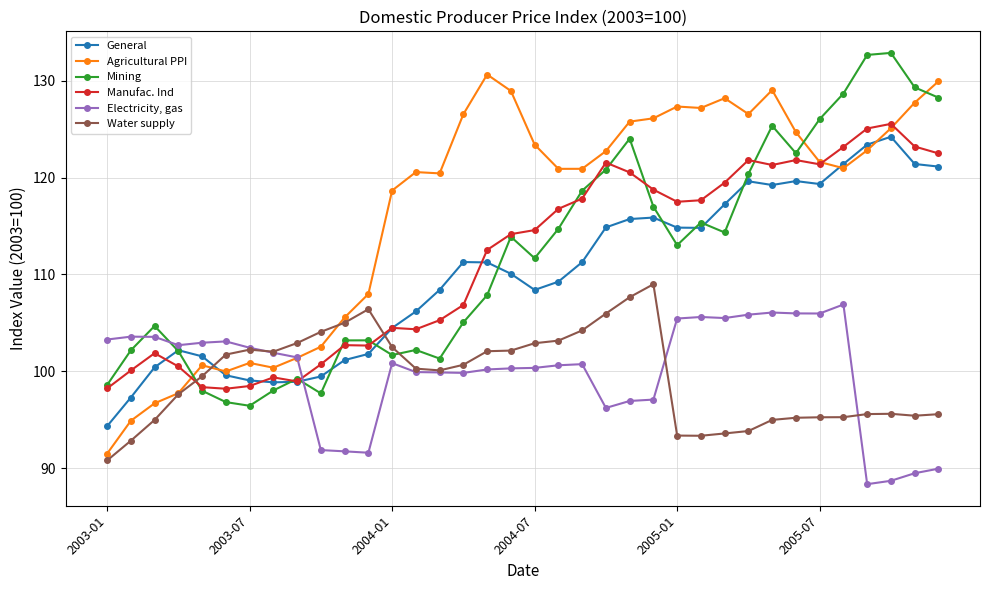

What is the value of the Agricultural PPI point at the 1st from the left?

91.5